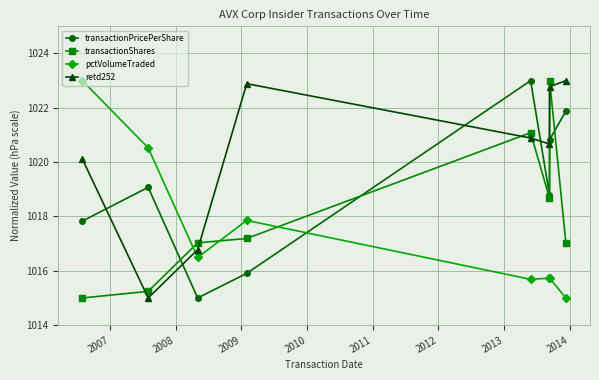

What is the difference between the maximum and minimum values in the retd252 series?

8.0